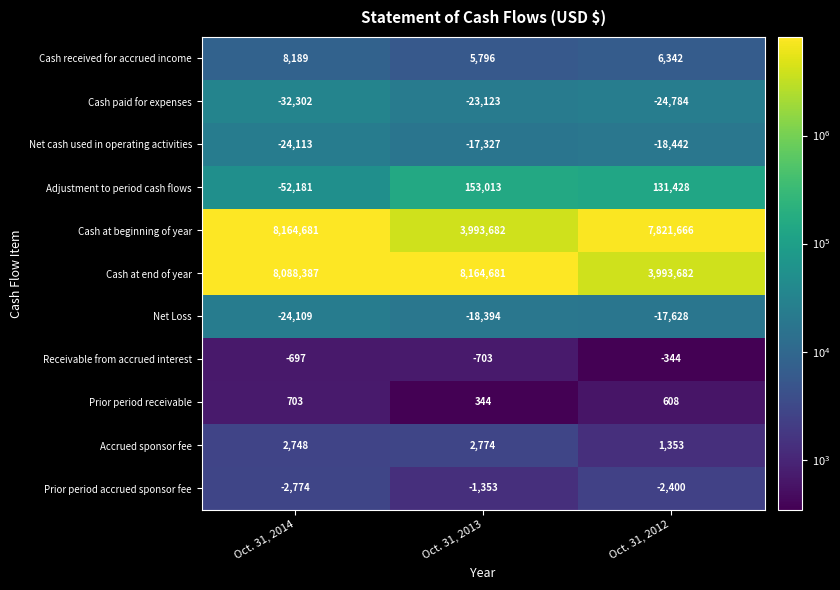

What is the sum of all Cash at end of year values?

20246750